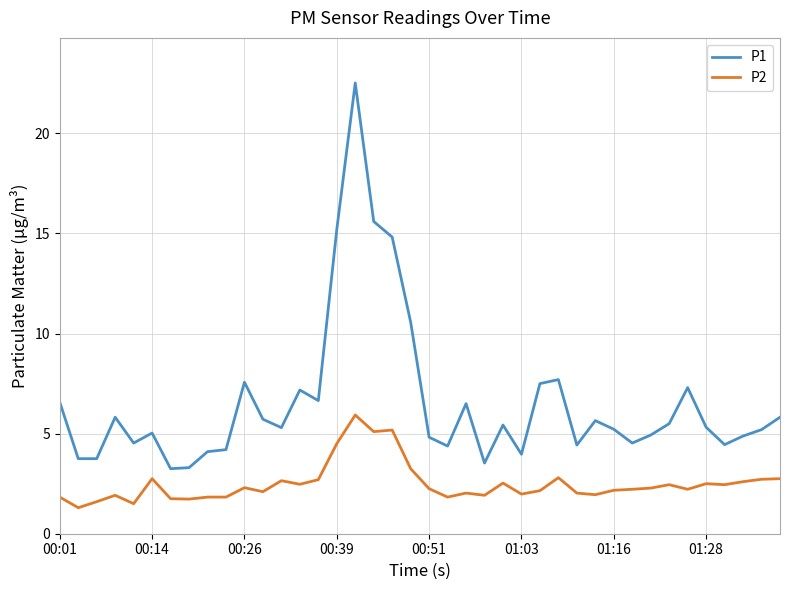

What is the greatest value displayed?

22.5